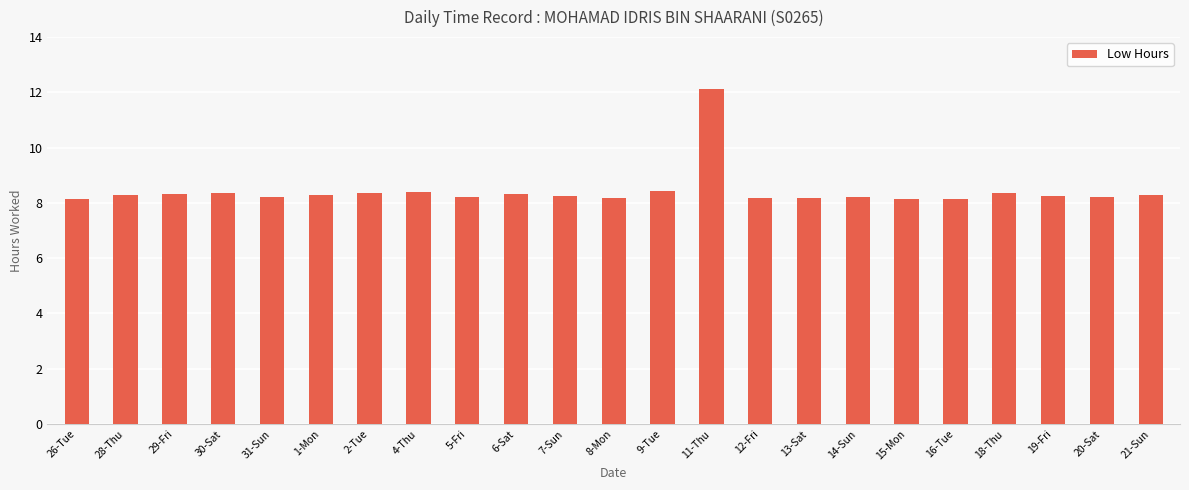

What is the ratio of the value at 6-Sat to the value at 5-Fri?

1.0